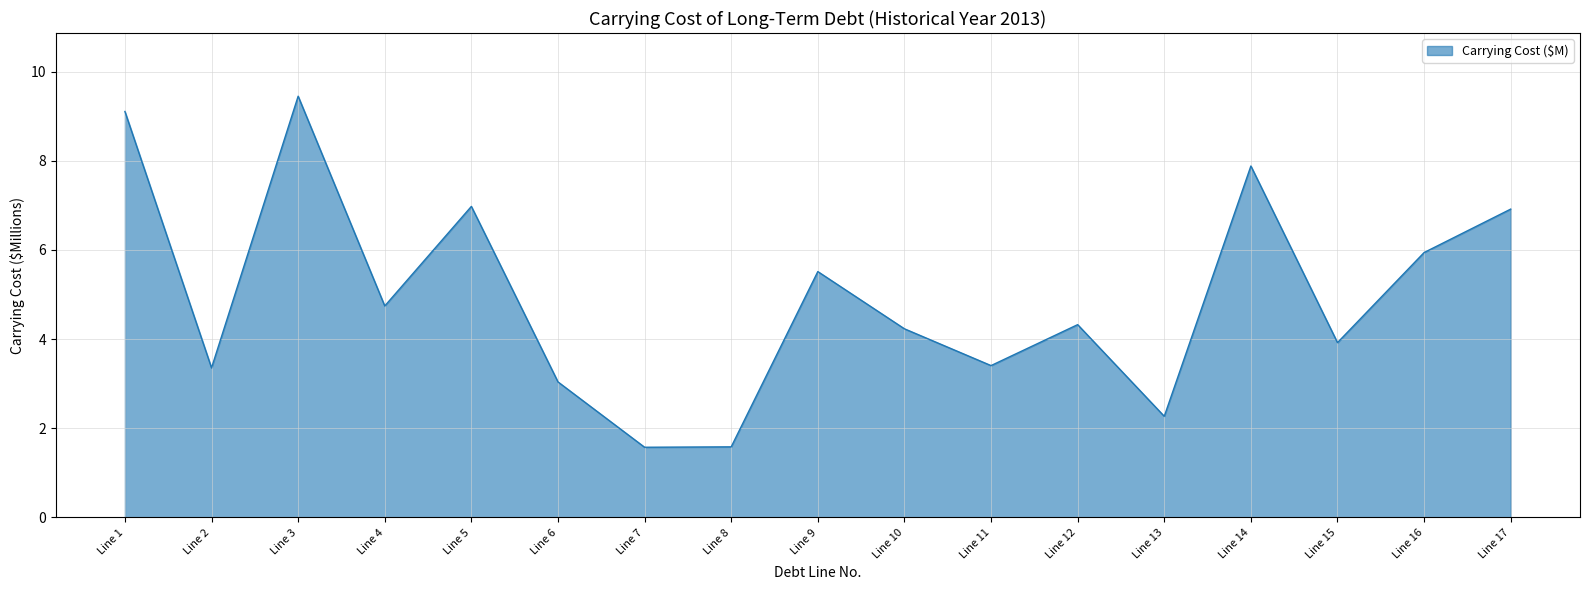

True or false: the data shows 4.7 at Line 4.

True